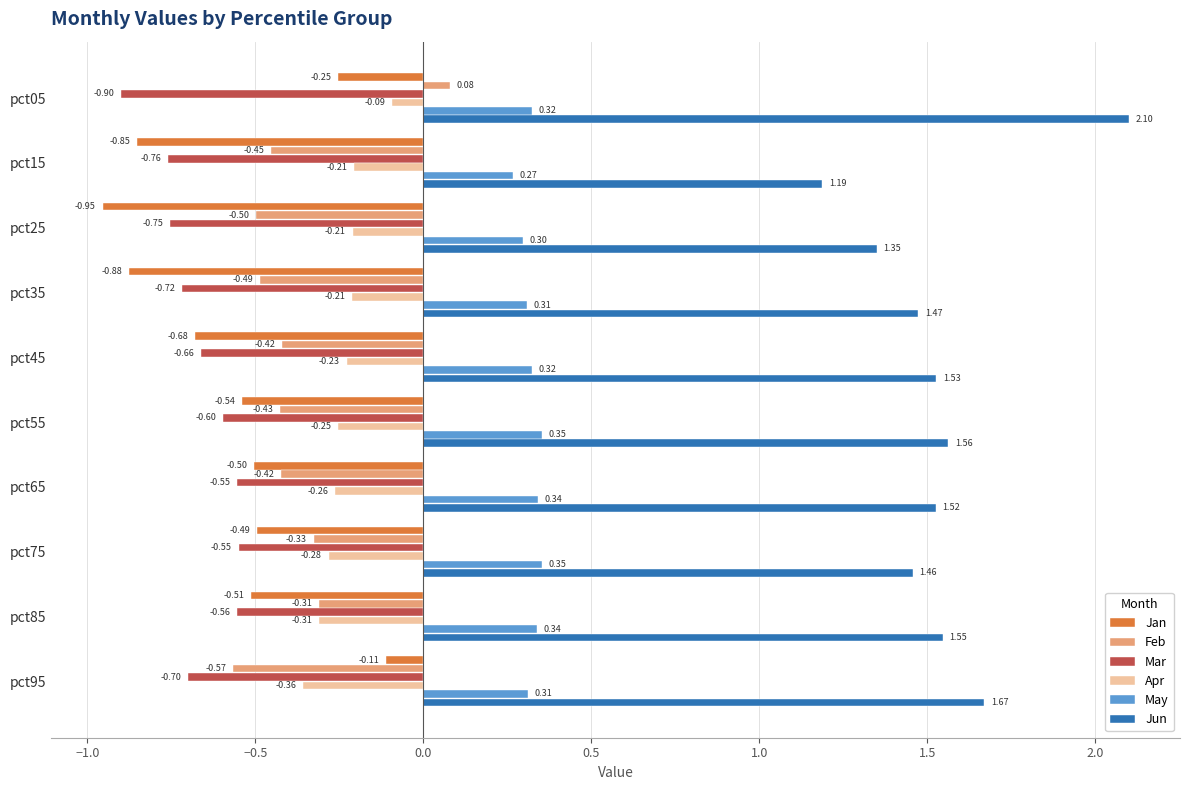

Count the number of categories in the chart.

10